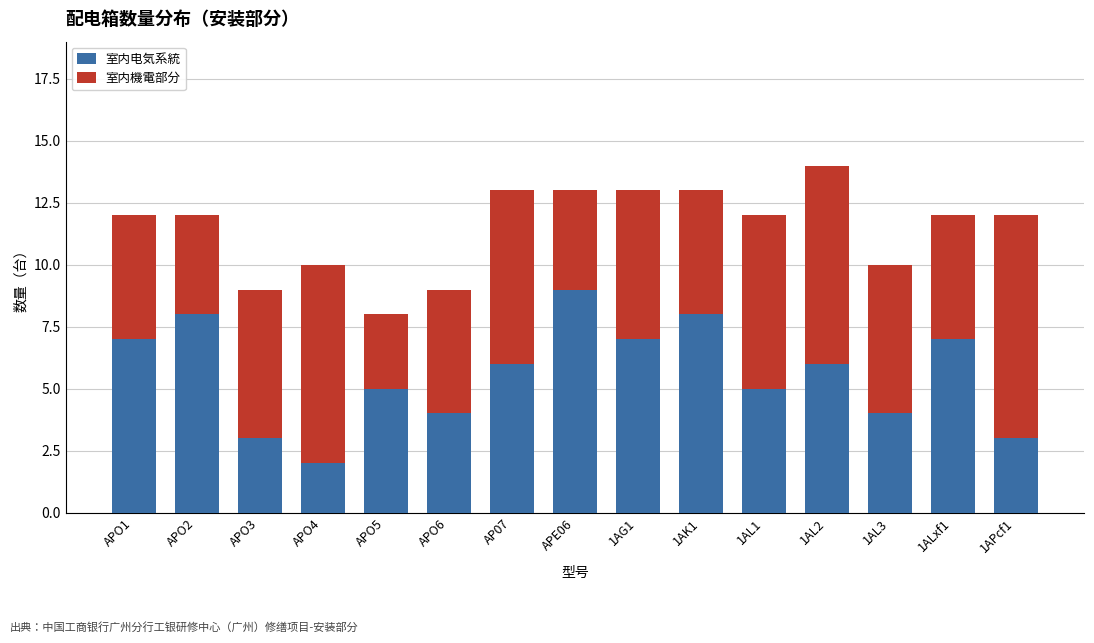

How many bars are there in total?

15